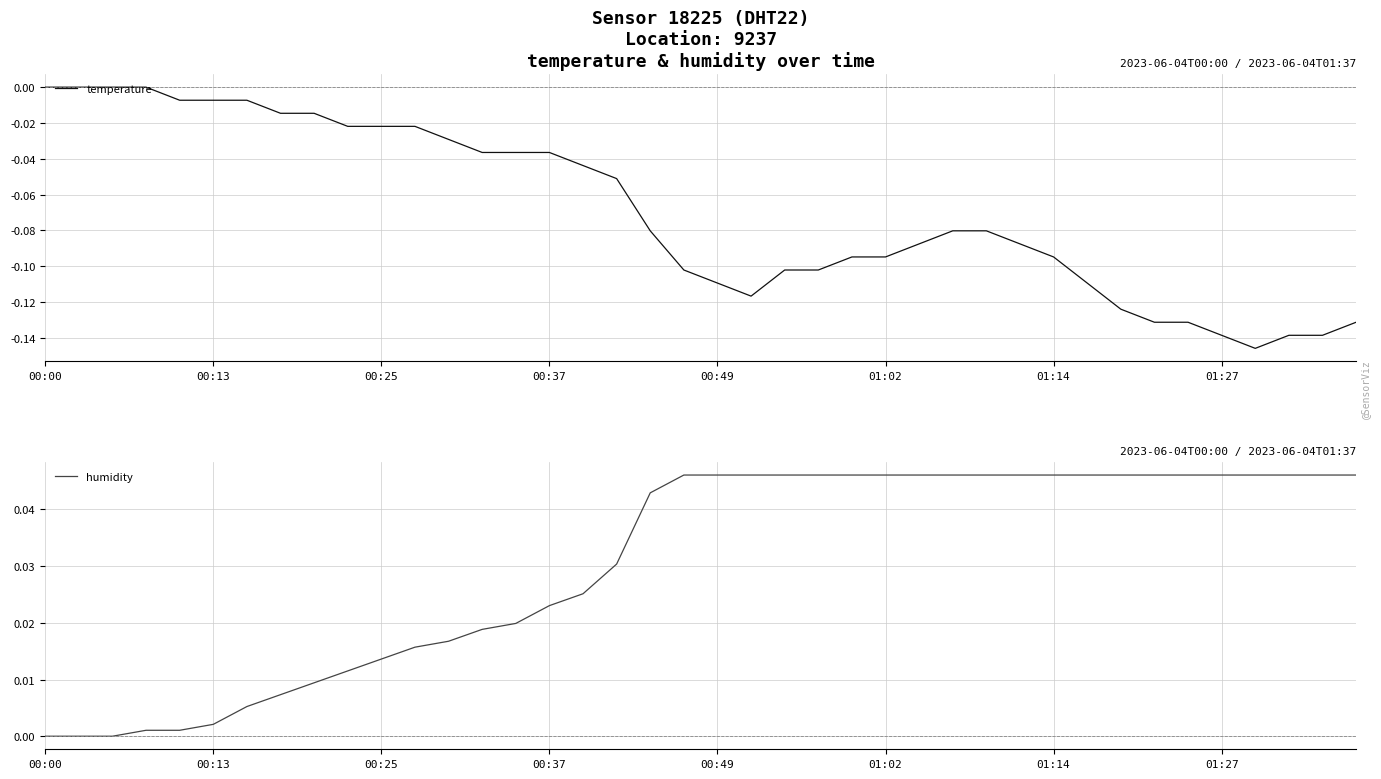

True or false: temperature has a value of -0.2 at 32.

False